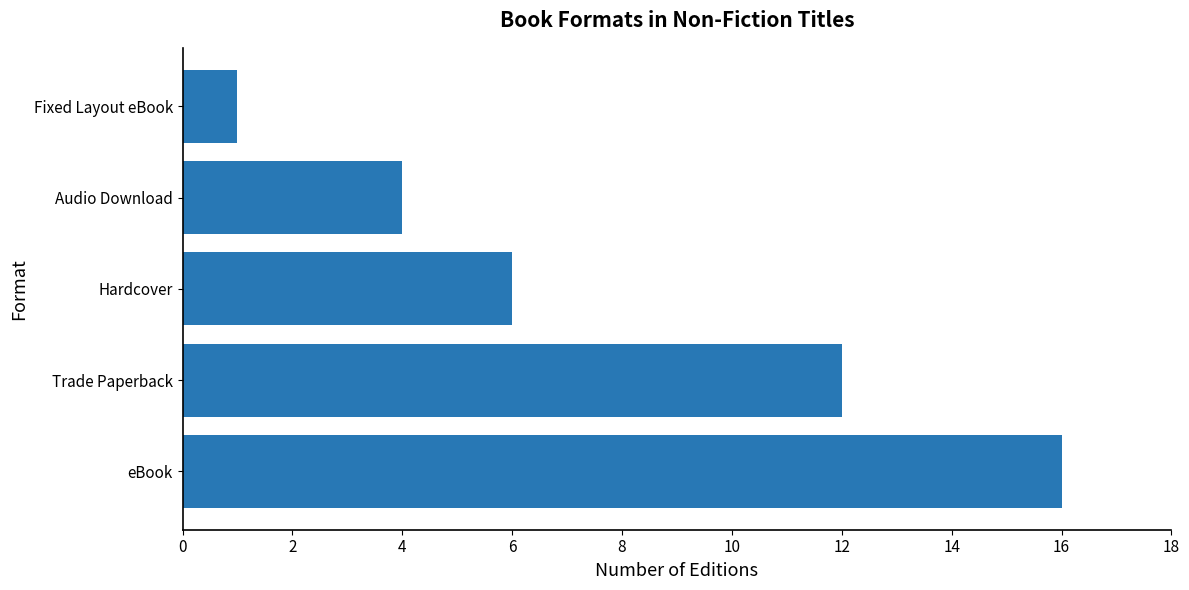

How many data points are less than 6?

2